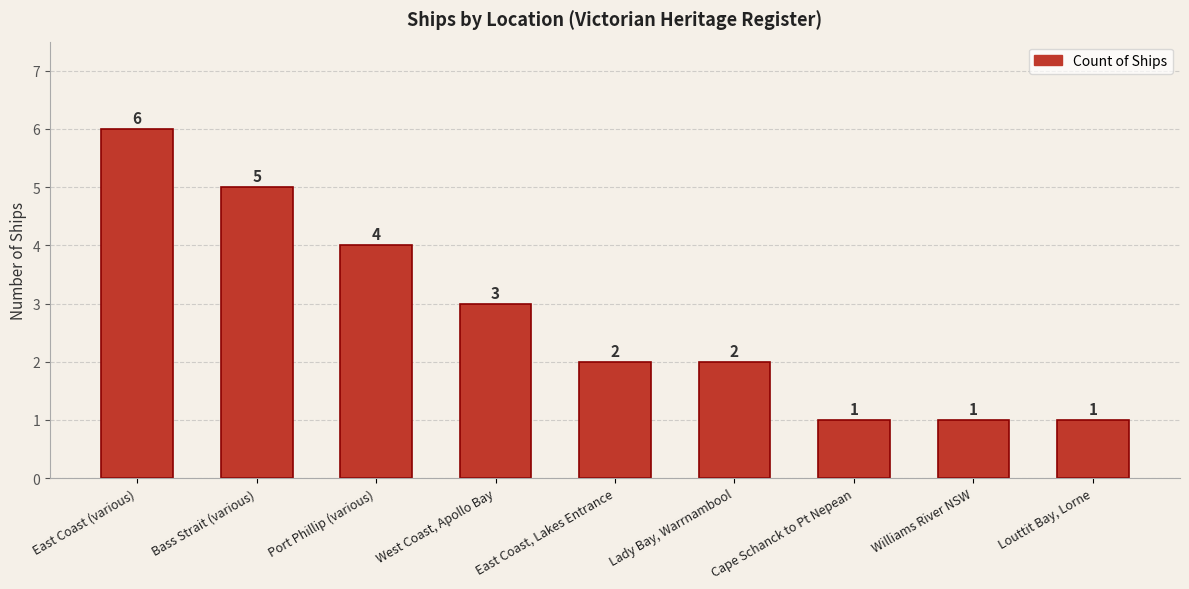

At which category does the chart reach its peak across all series?

East Coast (various)